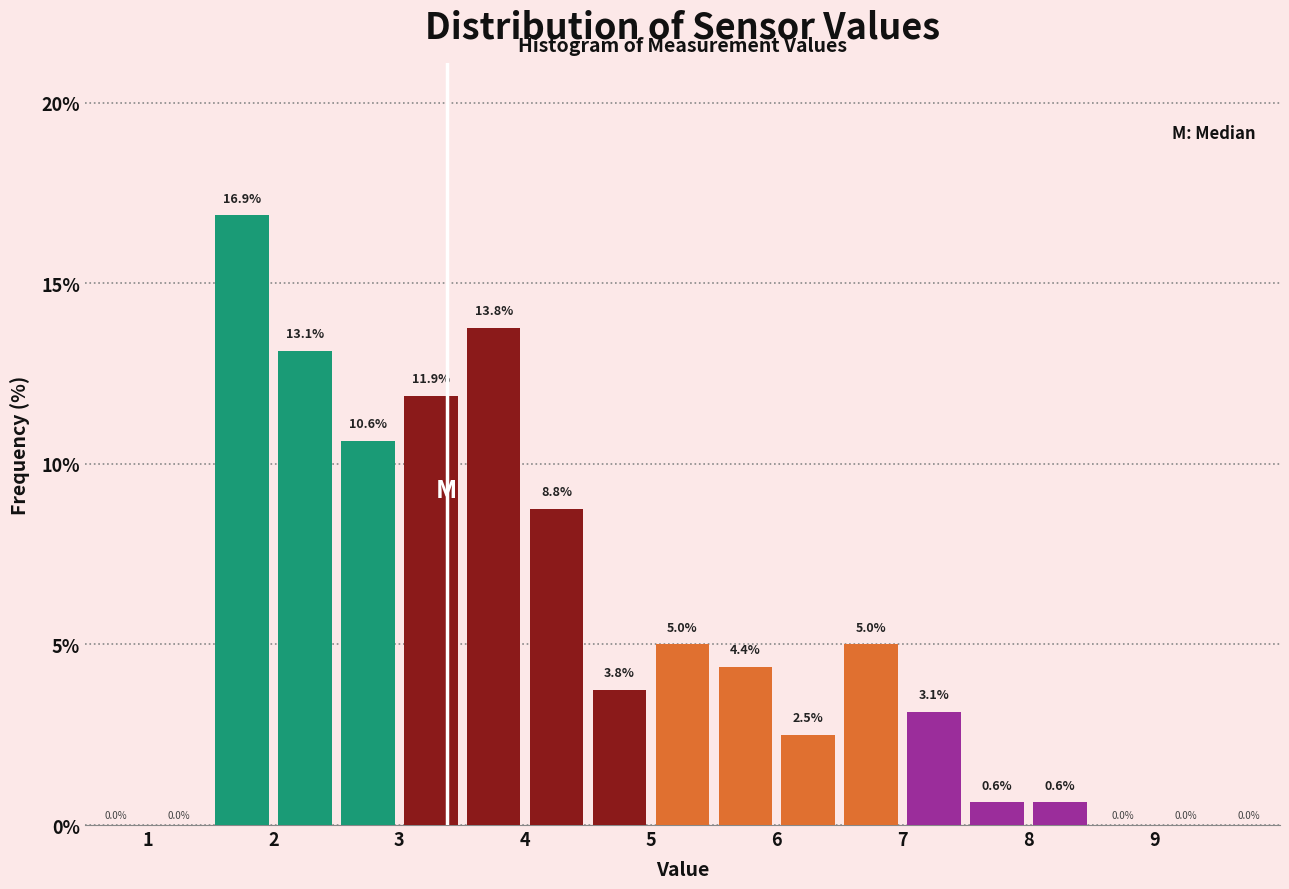

What is the height of the bar covering 3.0 to 3.5 on the x-axis?

11.9